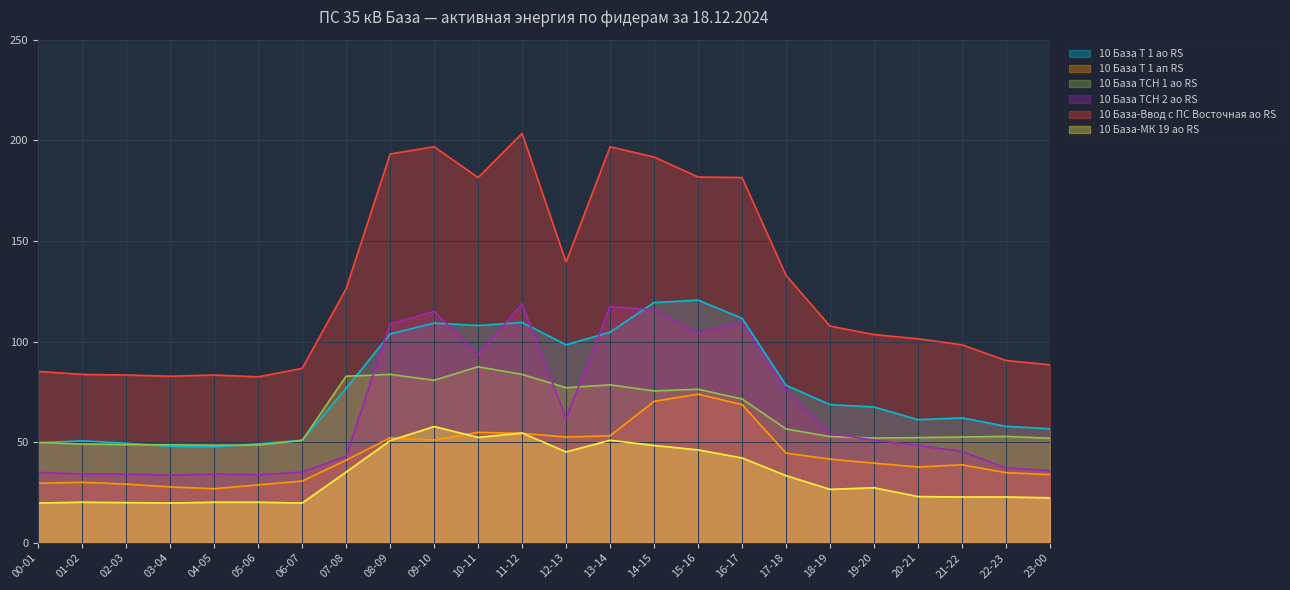

The value of 10 База Т 1 ао RS at 05-06 is 49.2. True or false?

True